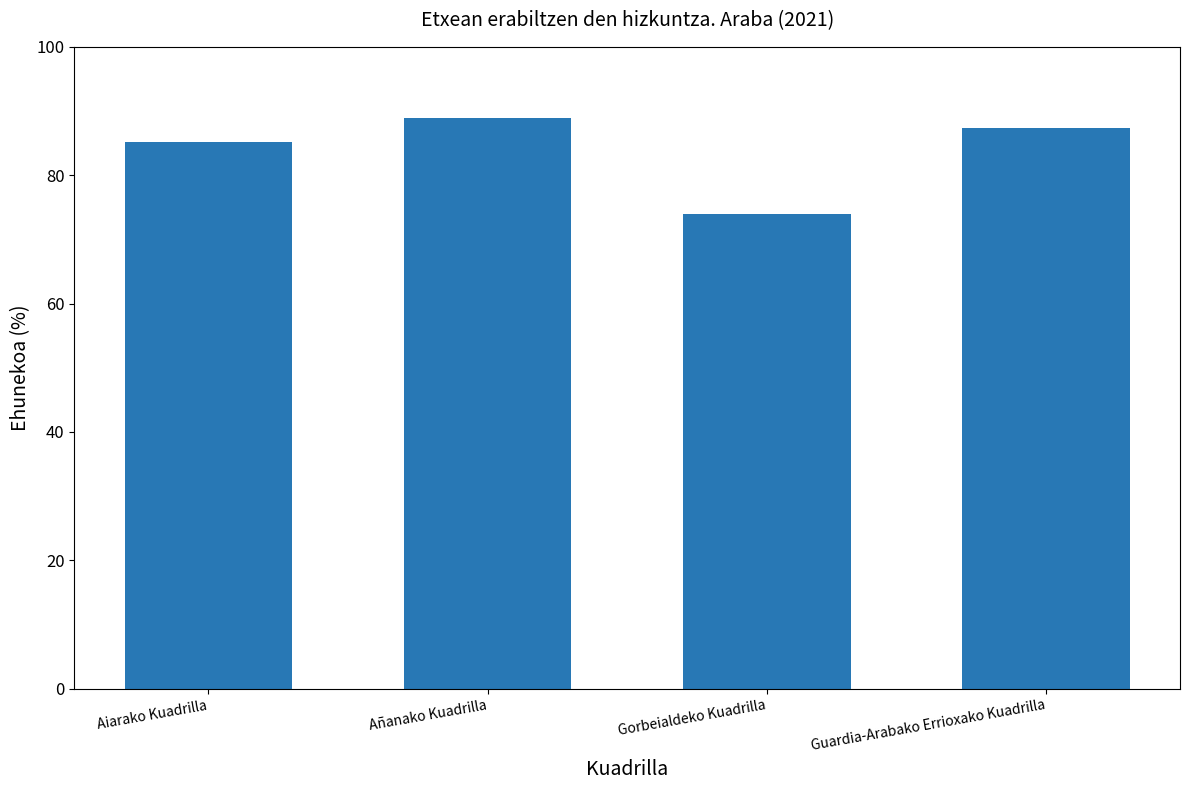

True or false: the data shows 85.1 at Aiarako Kuadrilla.

True